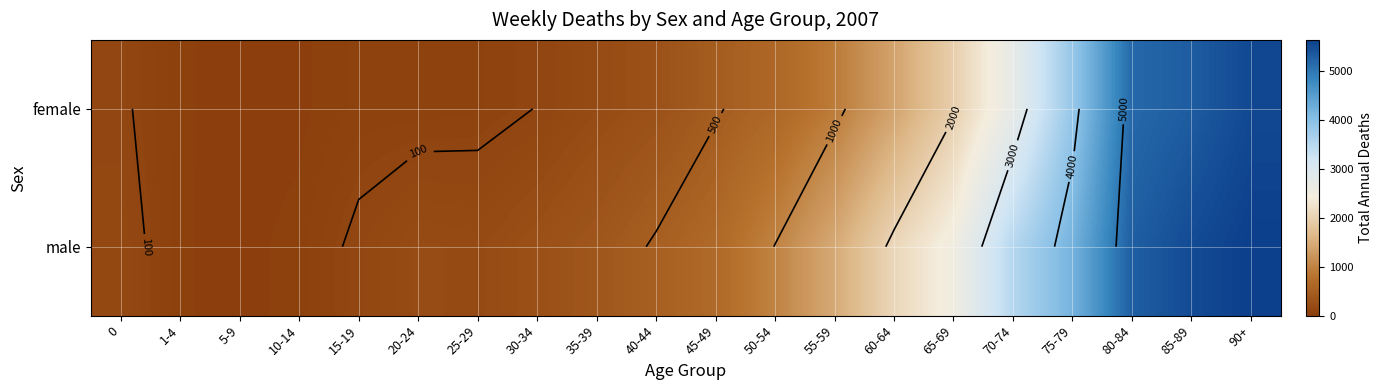

What is the sum of the male values at 85-89 and 10-14?

5537